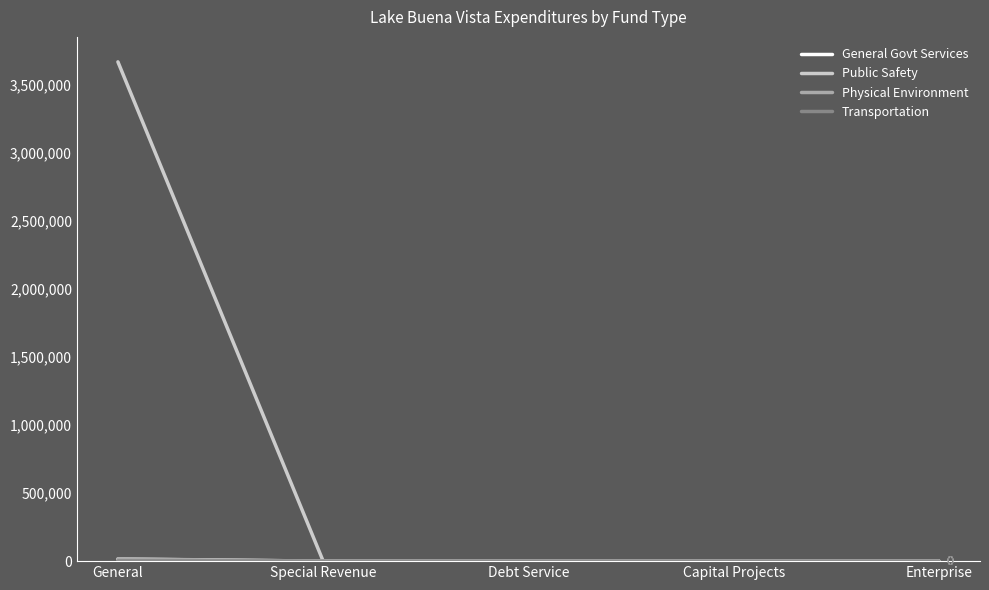

Which series has the largest range (max minus min)?

Public Safety